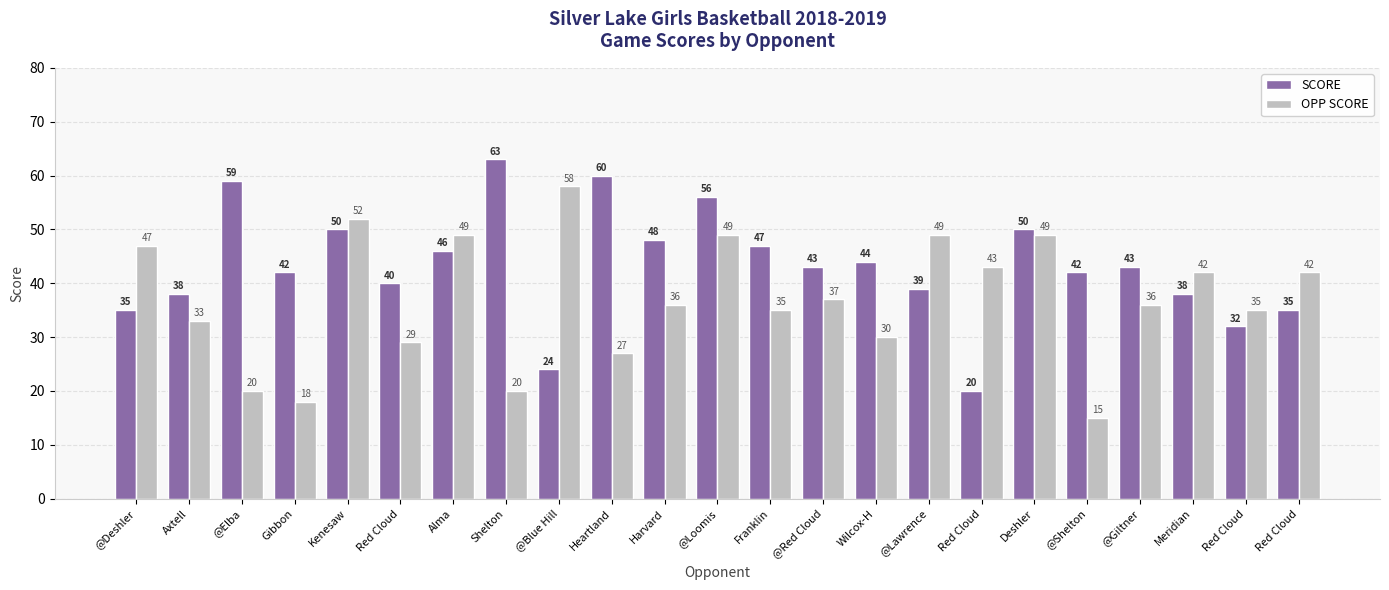

Which category has the lowest value across all series?

@Shelton